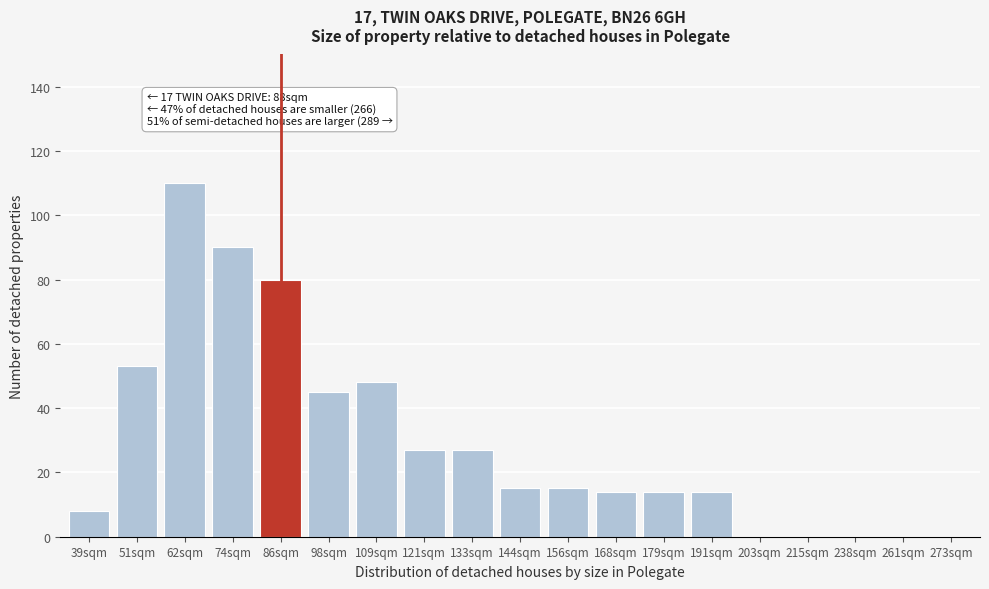

Reading left to right, transcribe all the data shown in this chart.

39sqm=8	51sqm=53	62sqm=110	74sqm=90	86sqm=80	98sqm=45	109sqm=48	121sqm=27	133sqm=27	144sqm=15	156sqm=15	168sqm=14	179sqm=14	191sqm=14	203sqm=0	215sqm=0	238sqm=0	261sqm=0	273sqm=0